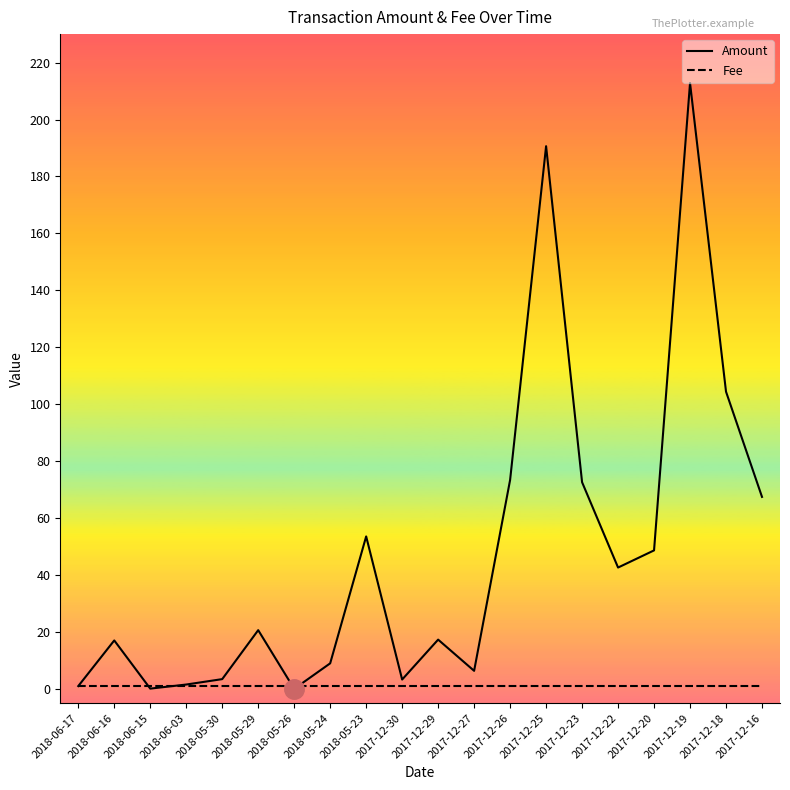

What is the difference between the maximum and second lowest values in the Amount series?

212.7